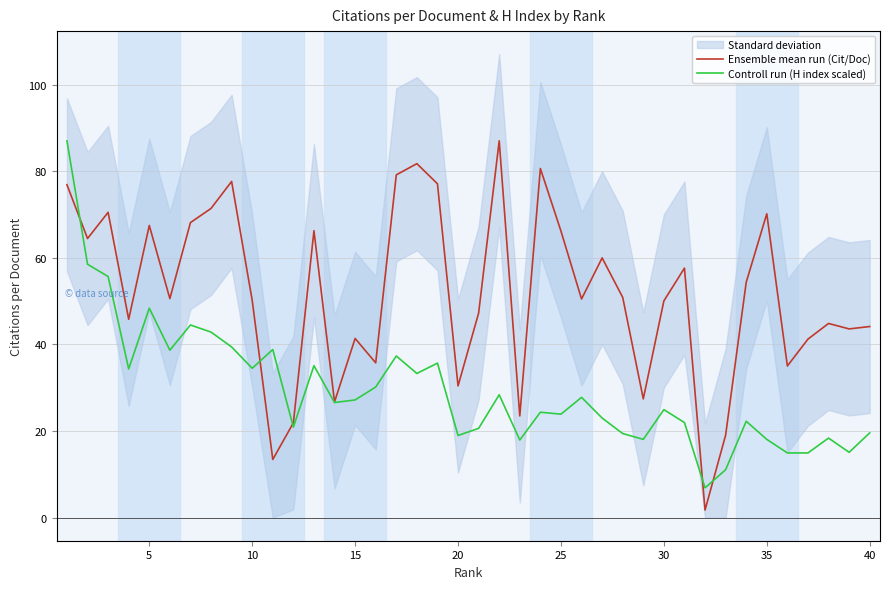

The value of Controll run (H index scaled) at 40 is 34.3. True or false?

False